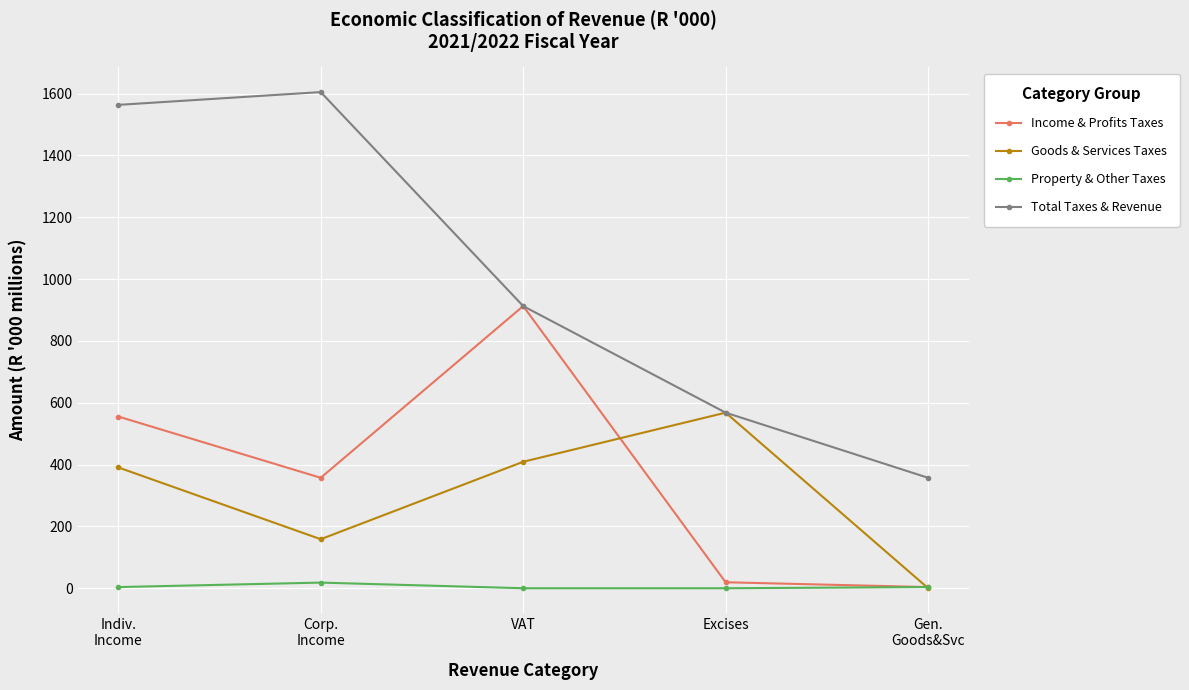

The Income & Profits Taxes series shows 154.3 at Corp.
Income. True or false?

False